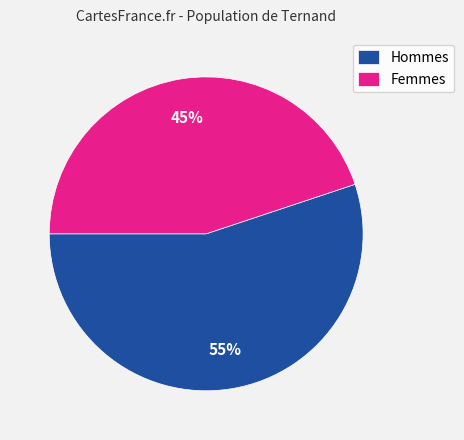

To the nearest percent, what is the difference between the largest and smallest slice percentages?

10%